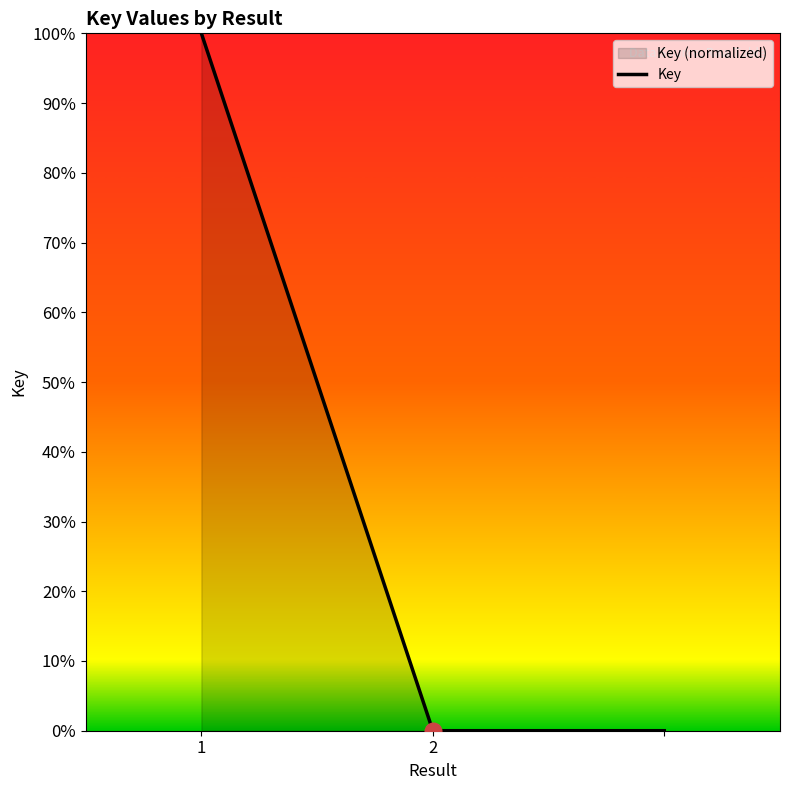

At which label is the value closest to 50?

1